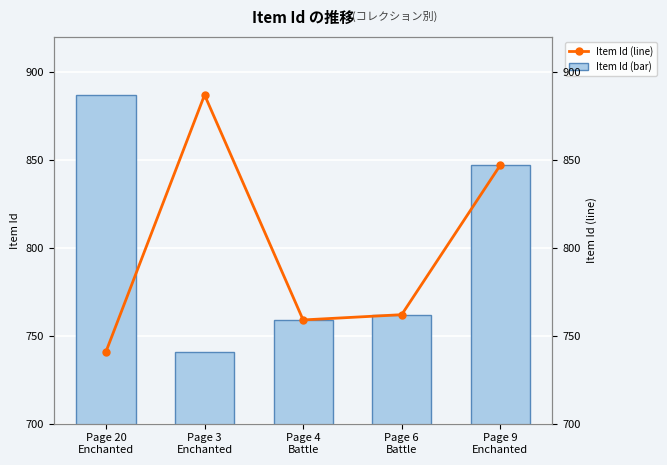

What is the label of the 2nd bar from the right?

Page 6
Battle